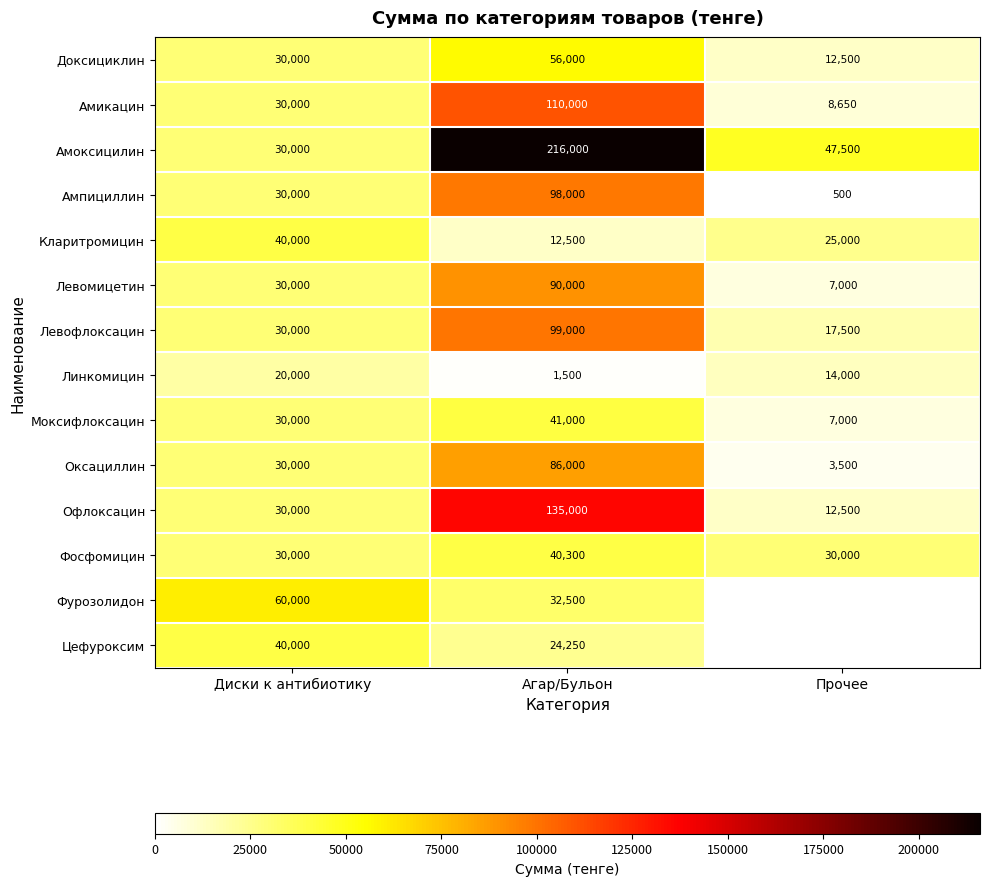

Which has a higher value, Прочее or Диски к антибиотику?

Диски к антибиотику